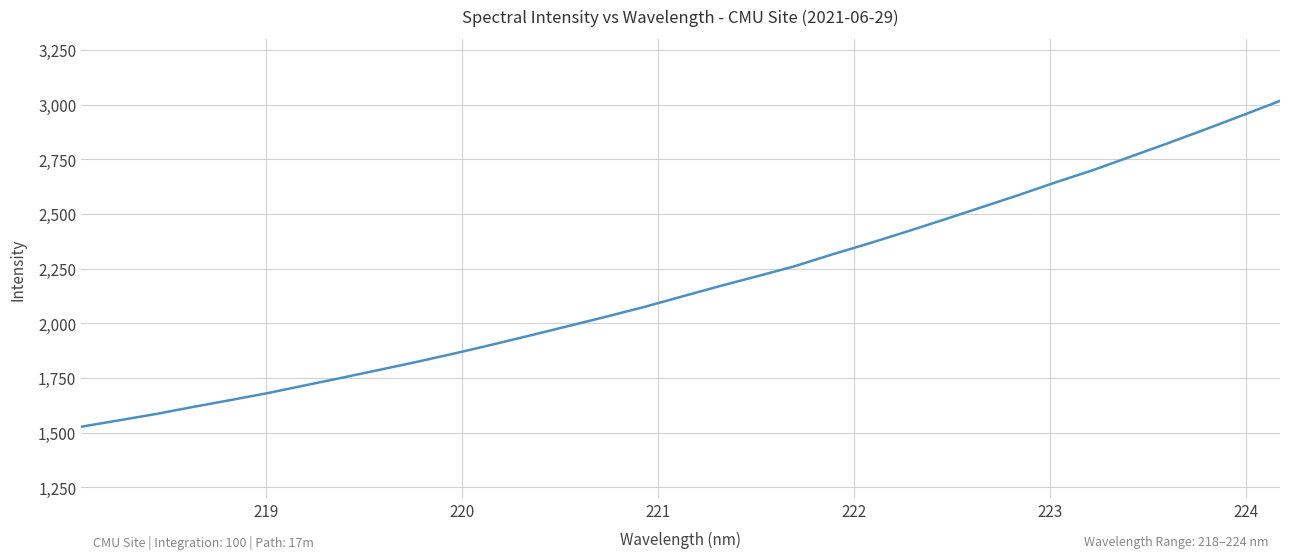

True or false: there are more than 2 points higher than both neighbors.

False